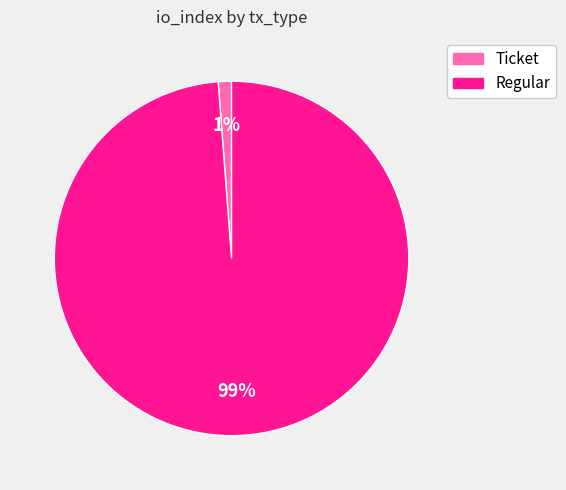

Rank the categories by value from highest to lowest.

Regular, Ticket